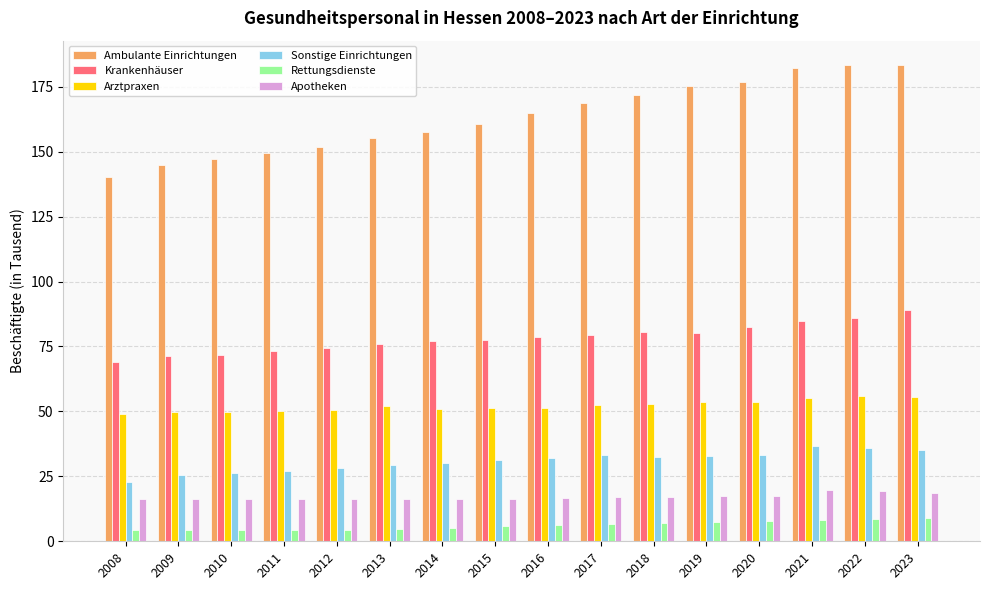

The value of Apotheken at 2022 is 29.0. True or false?

False